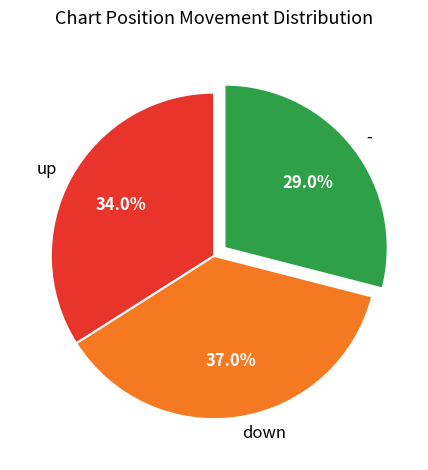

How many segments does this pie chart have?

3